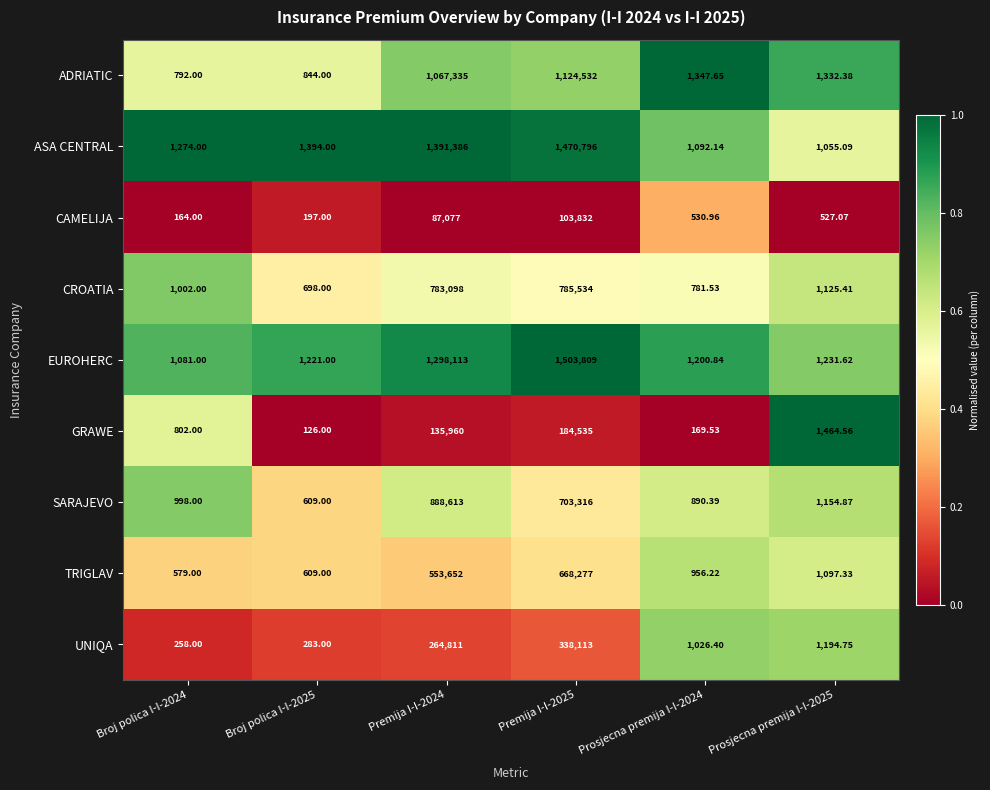

Between Prosjecna premija I-I-2024 and Prosjecna premija I-I-2025, which series saw the biggest shift?

GRAWE